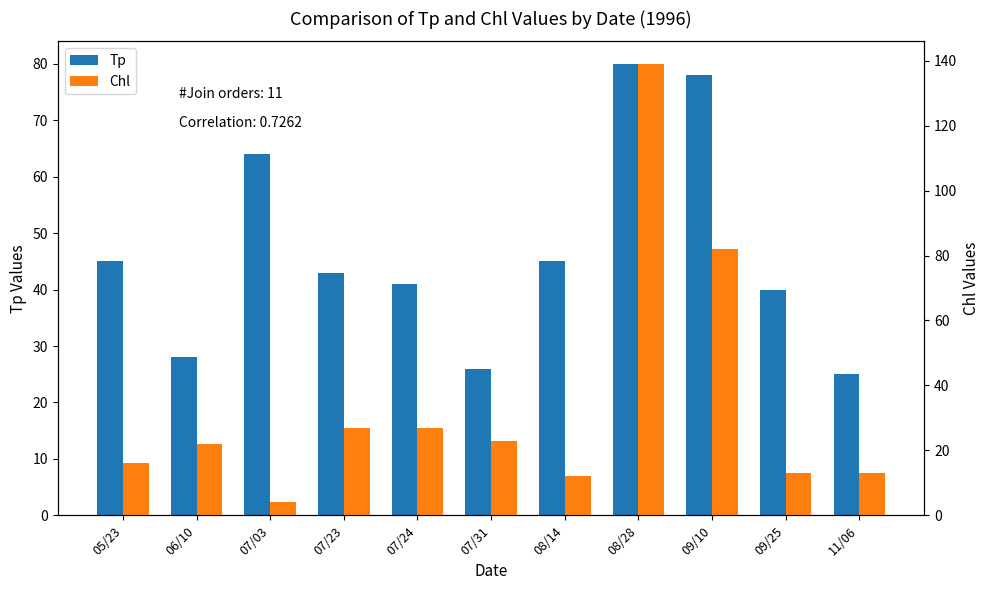

What is the sum of all Chl values?

378